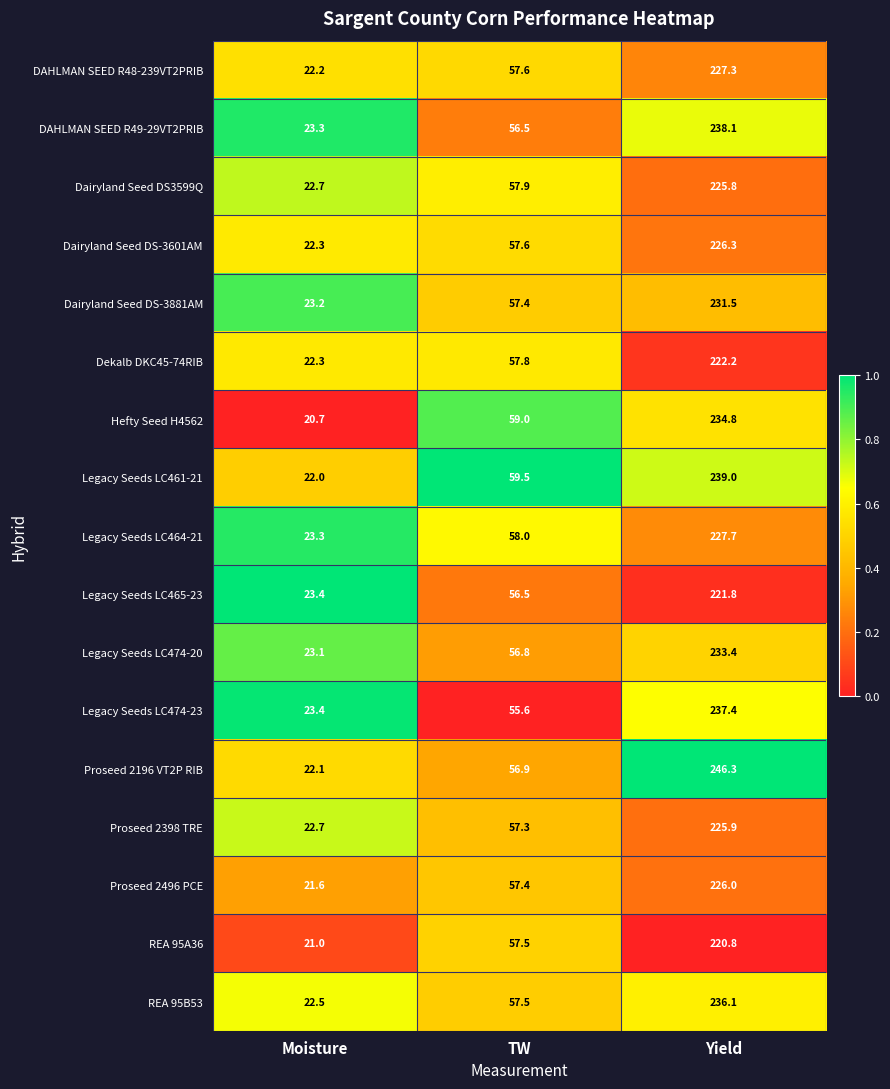

Where is DAHLMAN SEED R49-29VT2PRIB nearest to the value 130?

TW